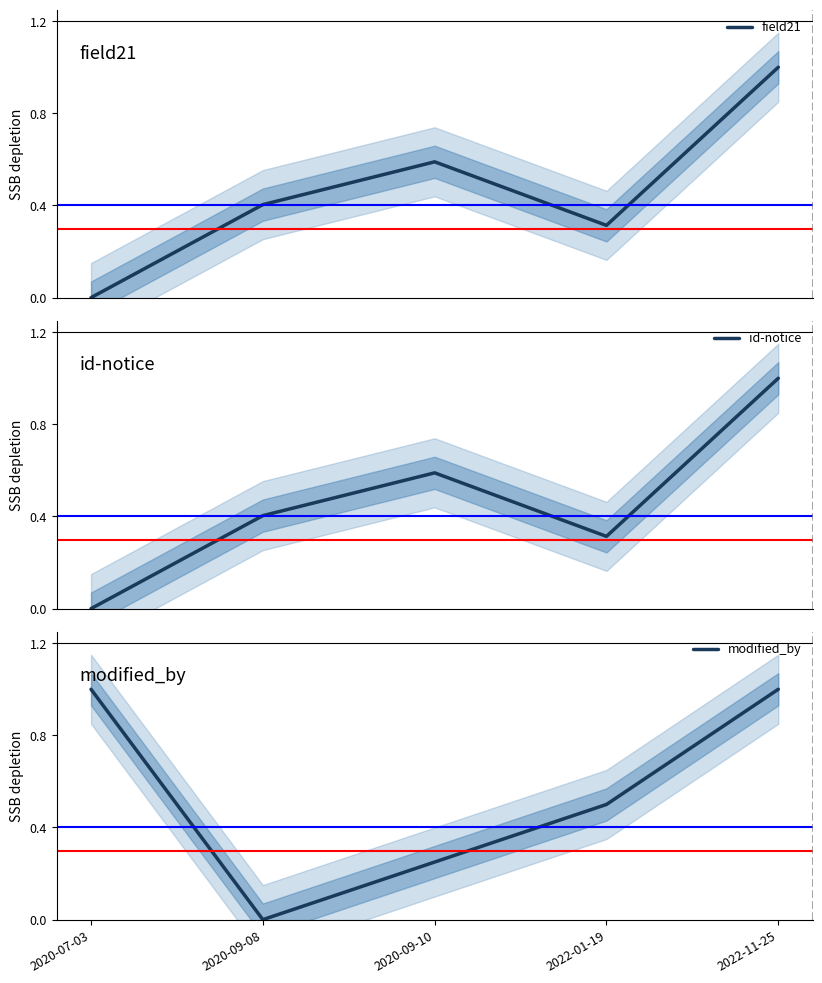

How many data points in id-notice are above 0?

4